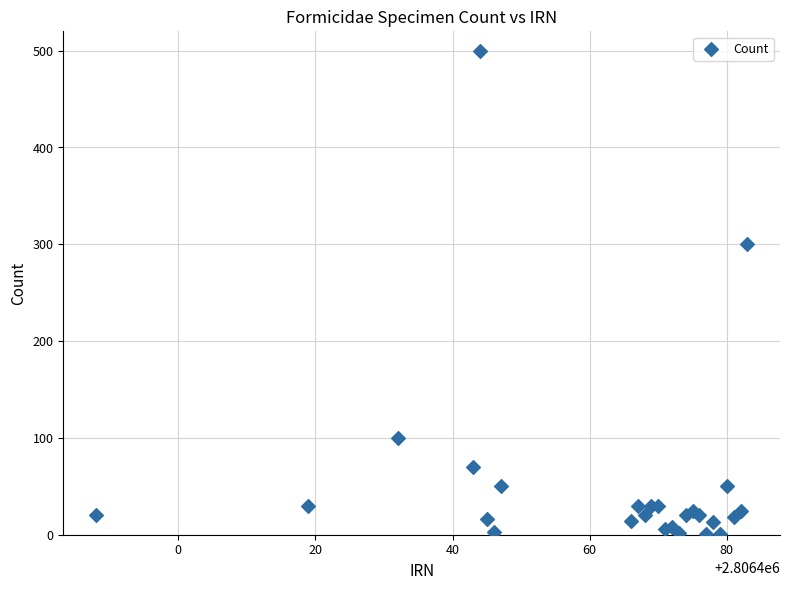

What Y value in the scatter plot is closest to 250?

300